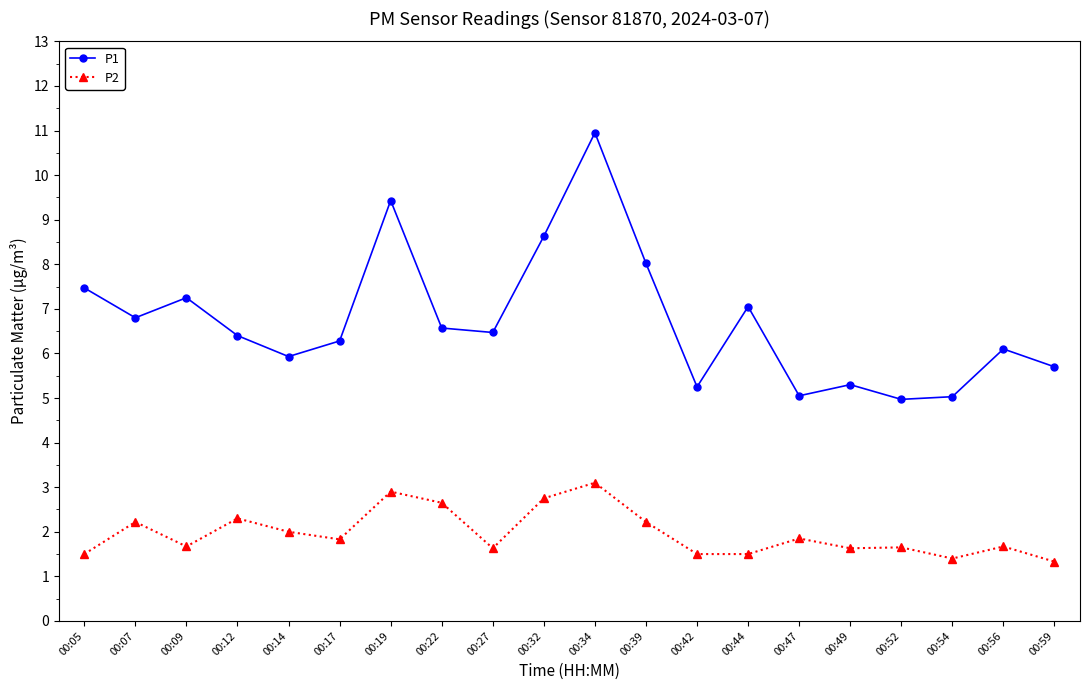

What is the value of the P1 point at the 16th from the left?

5.3